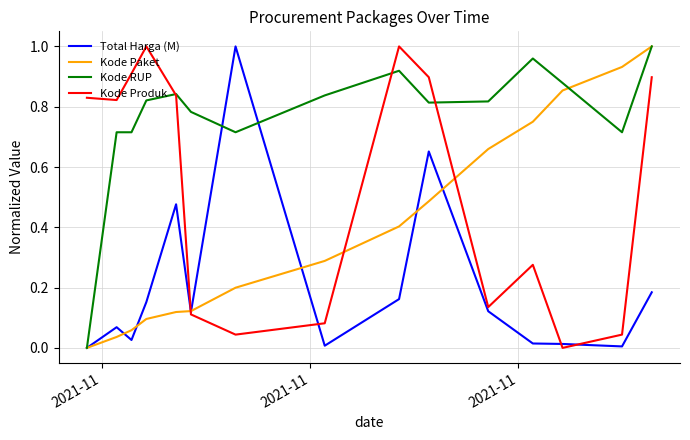

How many intersections are there between Kode Paket and Kode Produk?

3